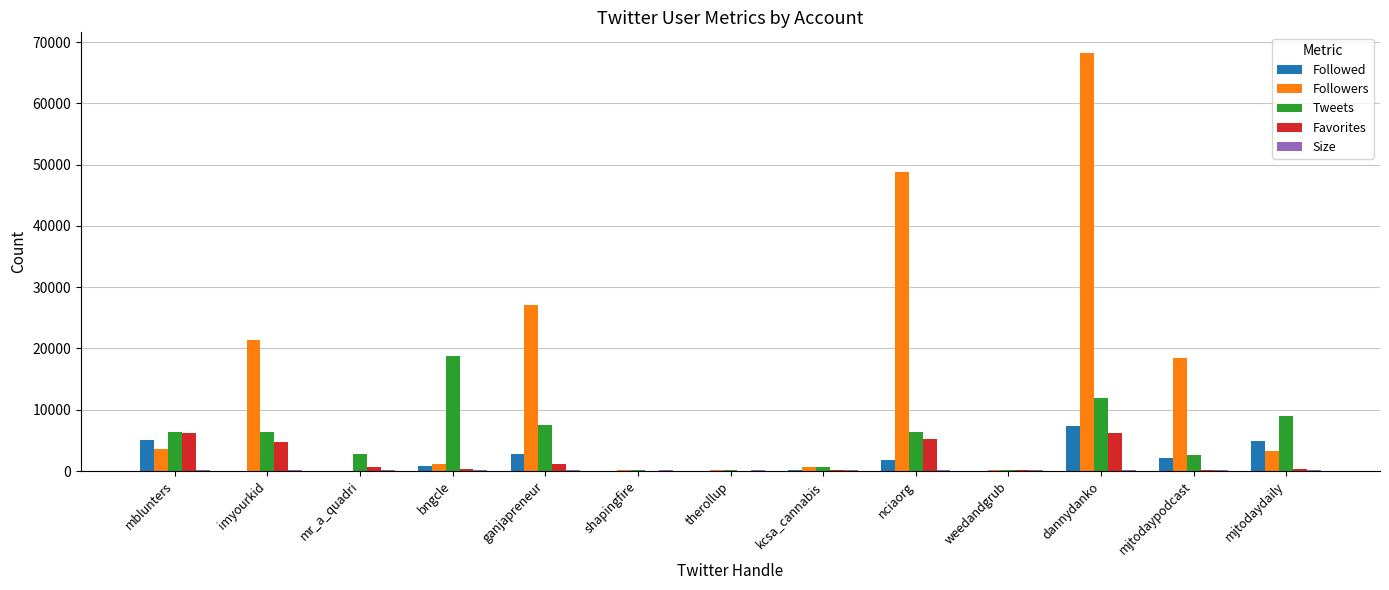

Between bngcle and ganjapreneur, which series saw the biggest shift?

Followers